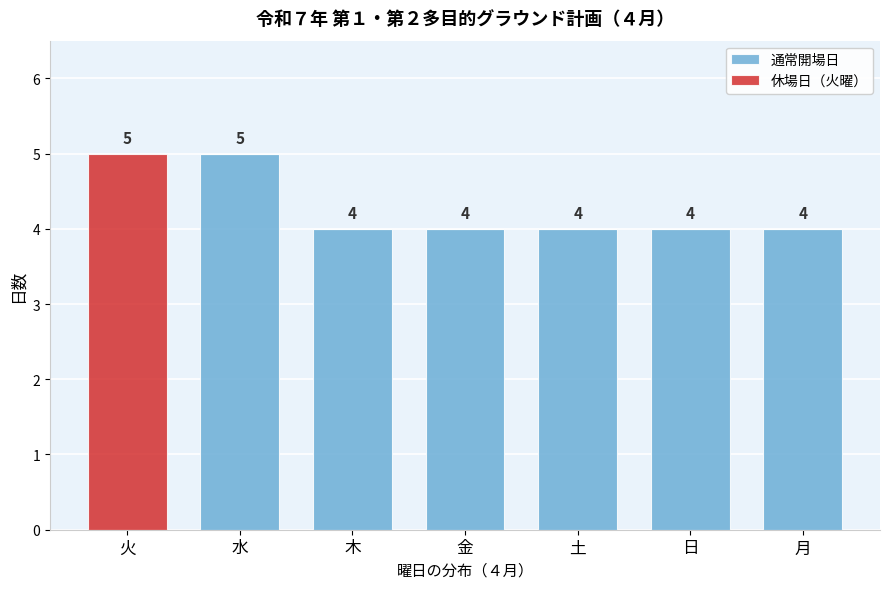

Reading left to right, transcribe the values for 通常開場日.

火=0	水=5	木=4	金=4	土=4	日=4	月=4